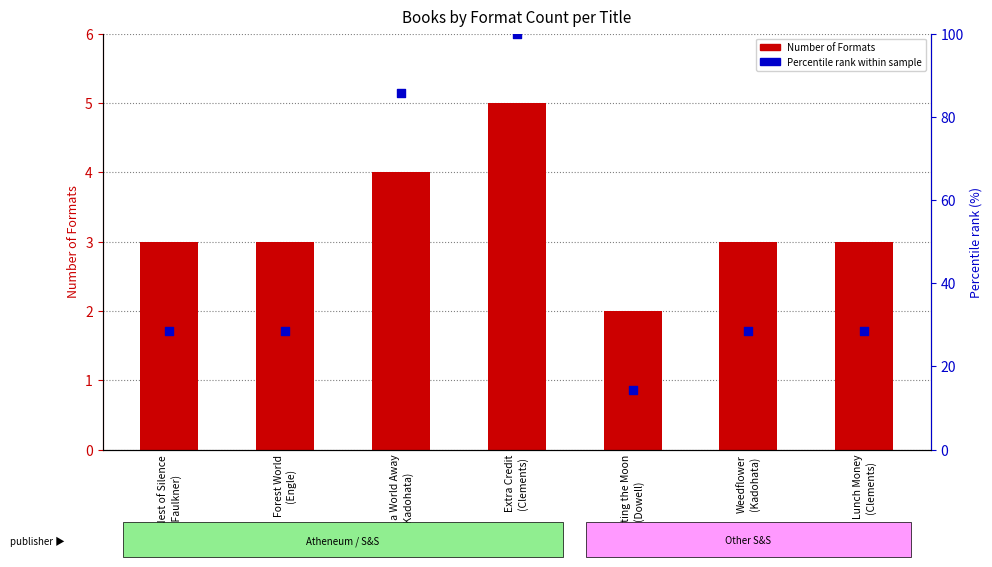

At which category is the sum across all series the highest?

Extra Credit
(Clements)